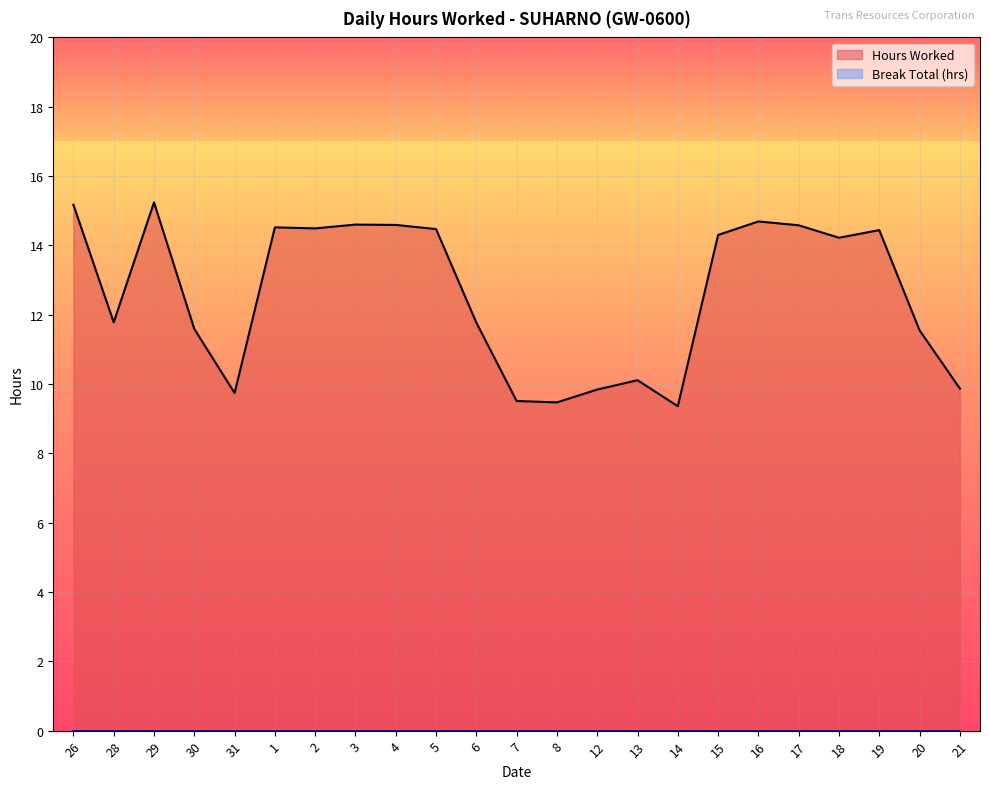

Reading left to right, what are all the values shown in this chart?

15.2	11.8	15.2	11.6	9.7	14.5	14.5	14.6	14.6	14.5	11.8	9.5	9.5	9.8	10.1	9.4	14.3	14.7	14.6	14.2	14.4	11.6	9.9